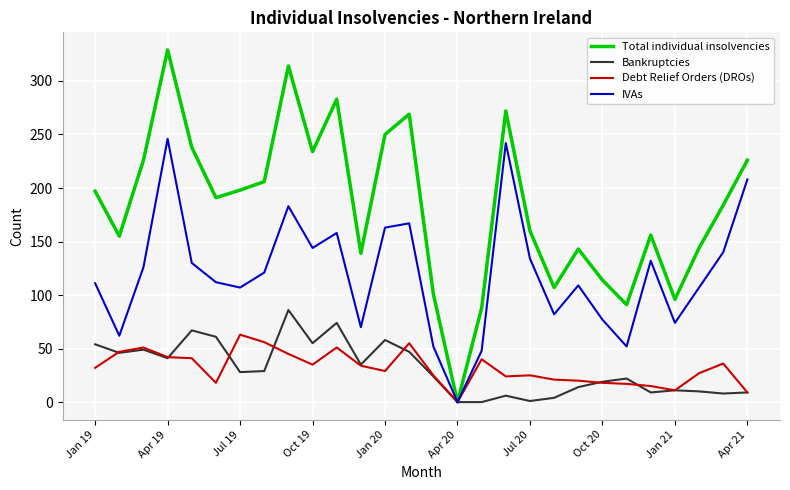

What is the highest value of the IVAs series?

246